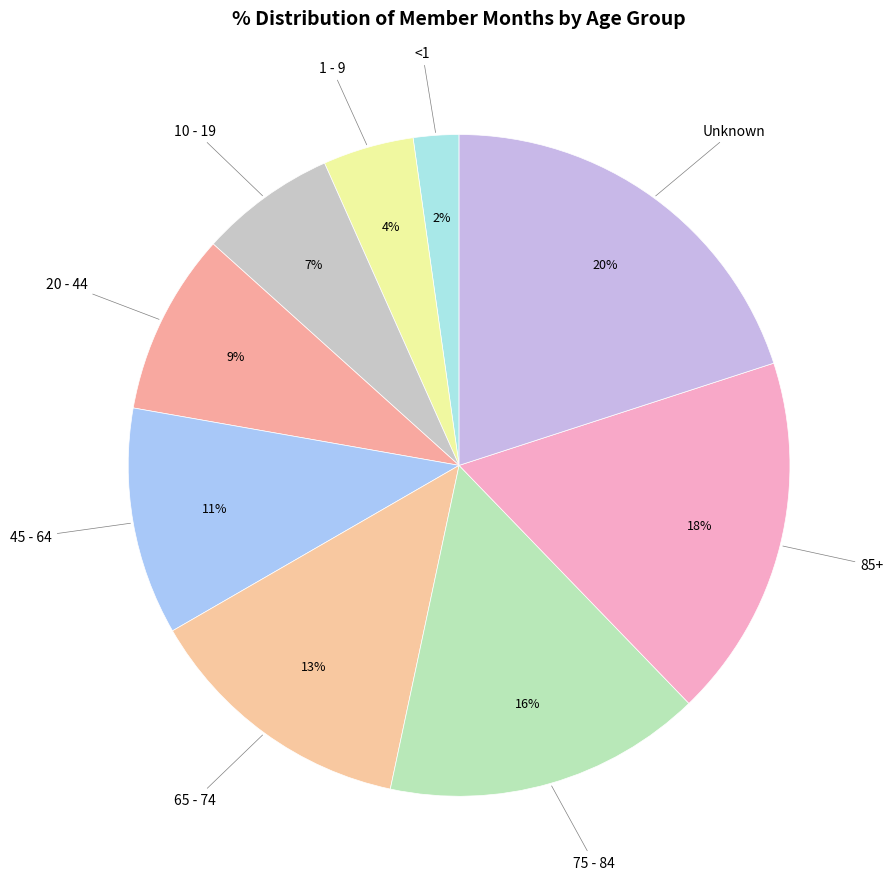

How many segments does this pie chart have?

9